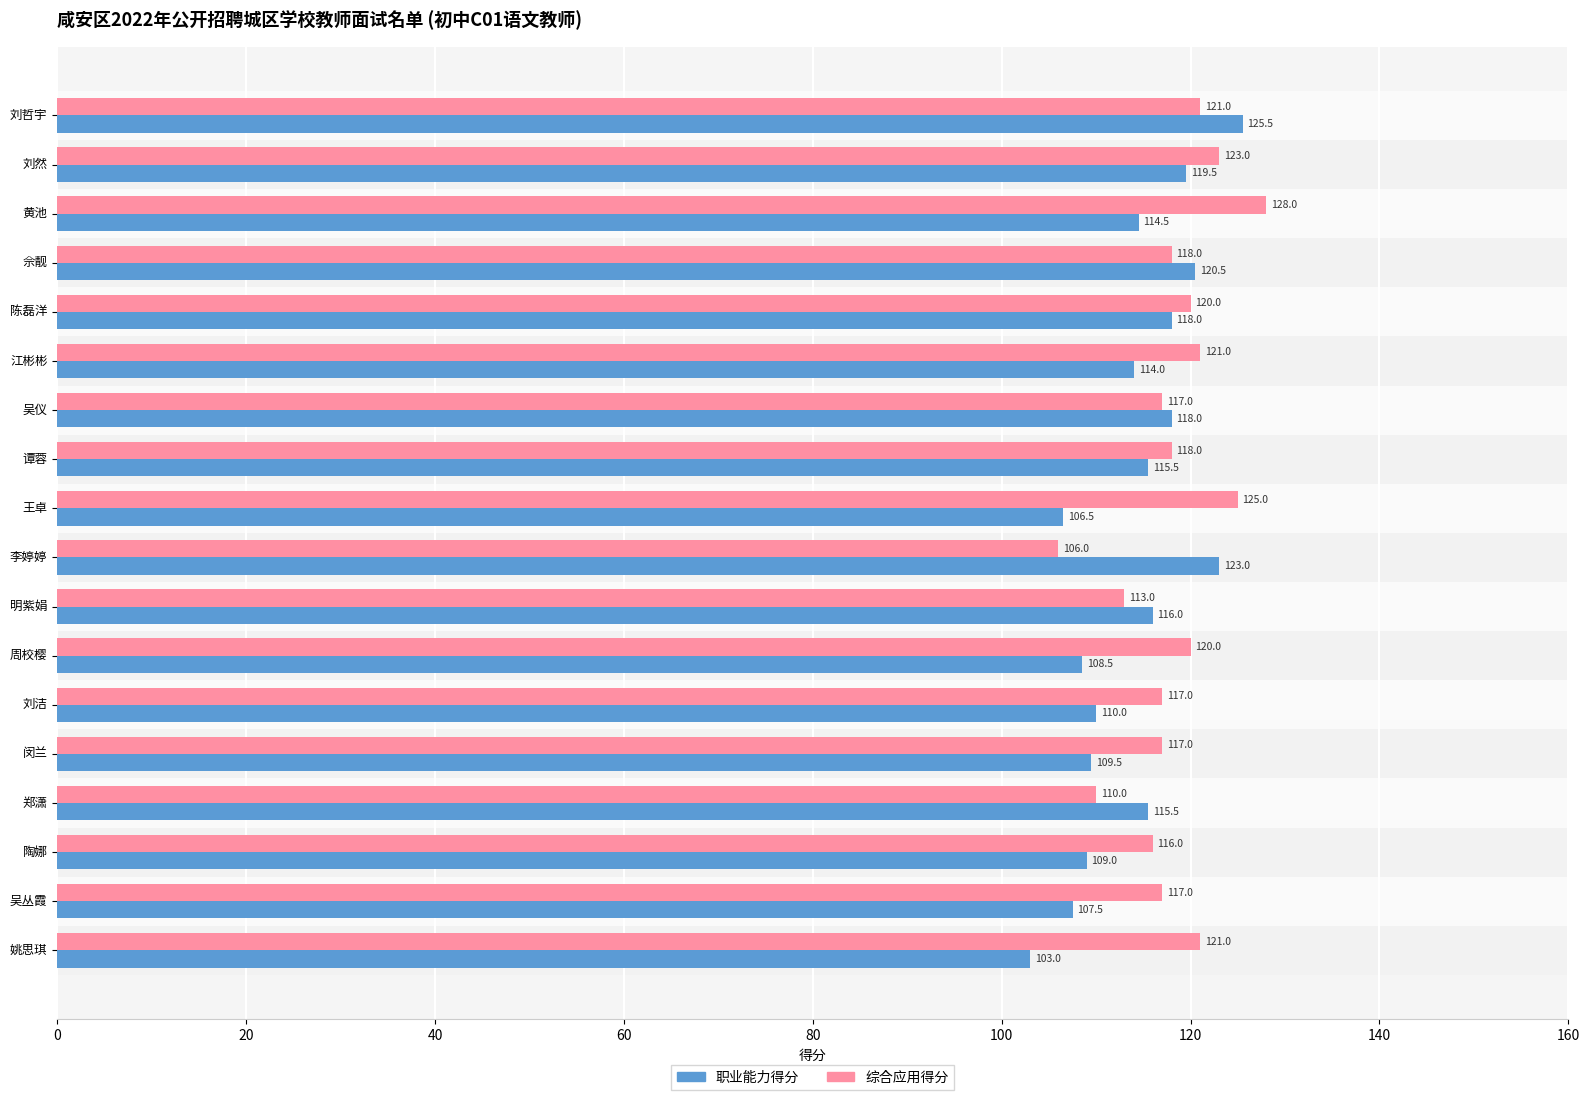

Which series has the largest range (max minus min)?

职业能力得分